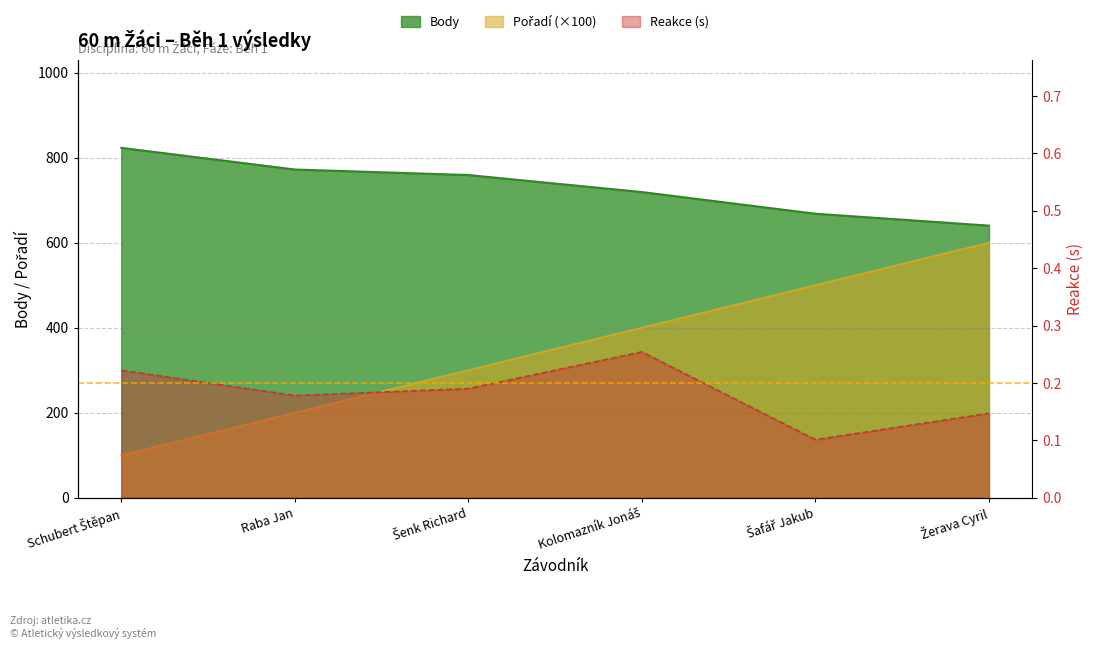

What are all the series names shown in the legend?

Pořadí, Body, Reakce